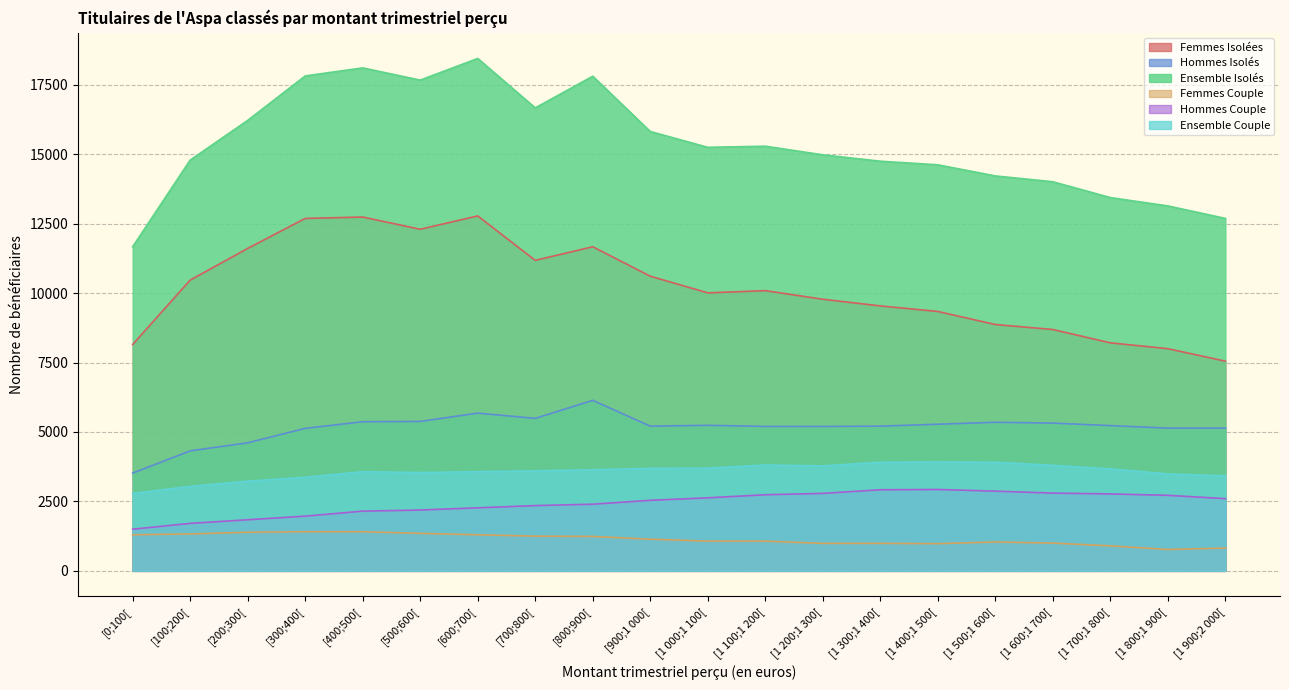

What is the average value of the Hommes Couple series?

2434